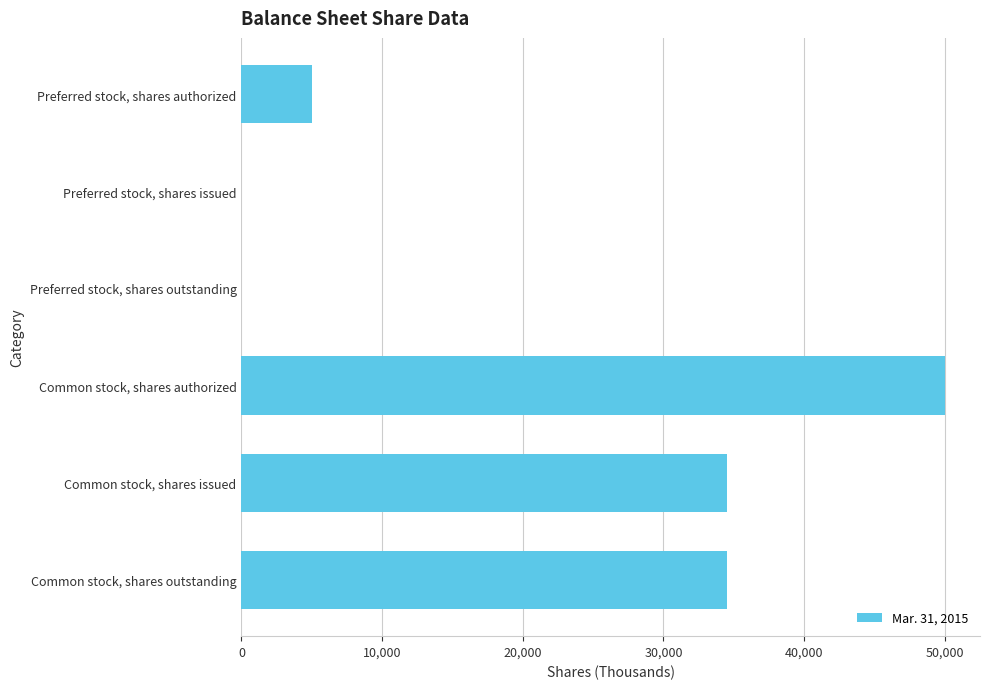

Reading top to bottom, list all the values displayed in this chart.

Preferred stock, shares authorized=5000	Preferred stock, shares issued=0	Preferred stock, shares outstanding=0	Common stock, shares authorized=50000	Common stock, shares issued=34489	Common stock, shares outstanding=34489